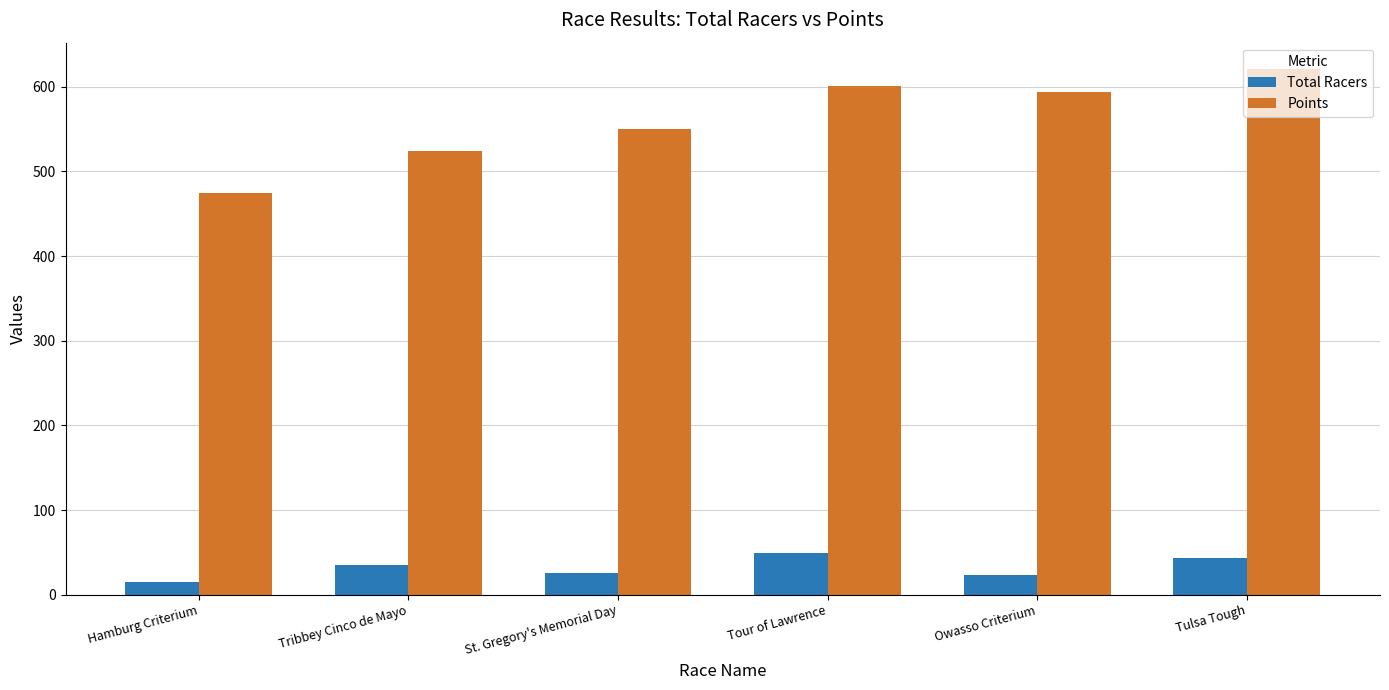

List the series in order of their overall mean, highest first.

Points, Total Racers